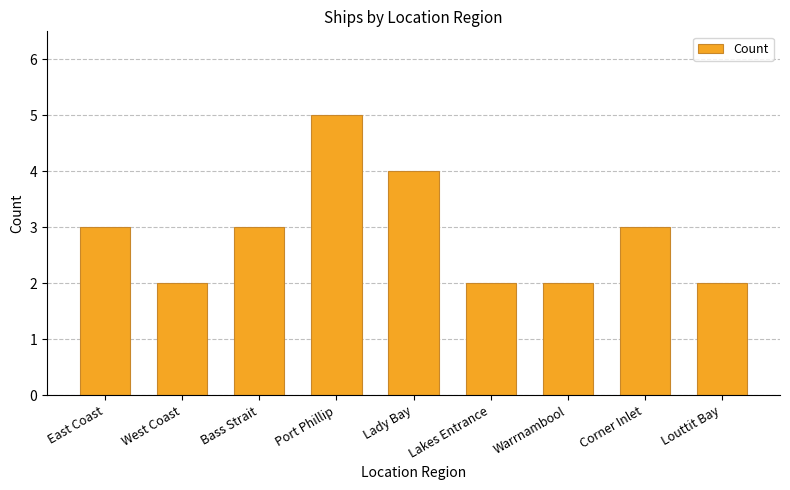

What is the label of the 9th bar from the right?

East Coast